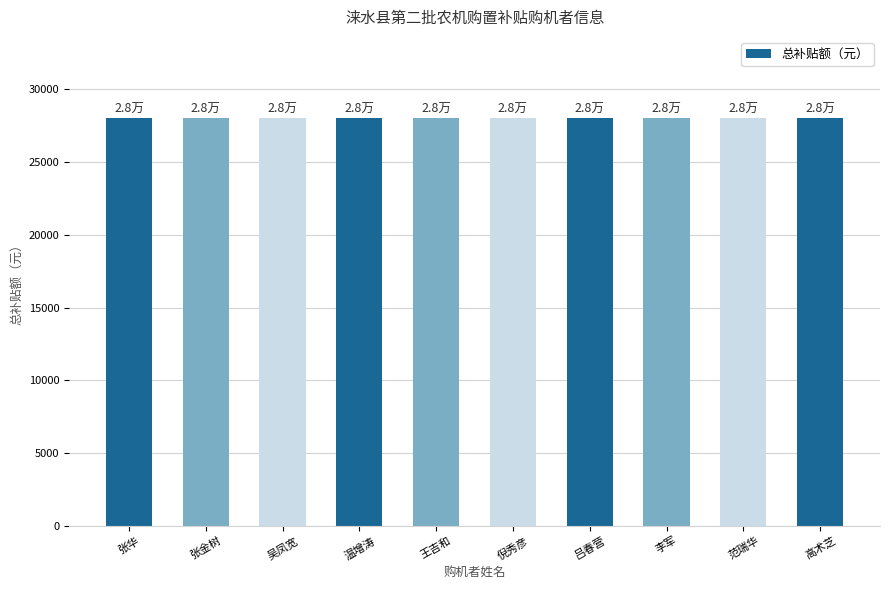

Is it true that 单台补贴额（元） equals 28000 at 温增涛?

True